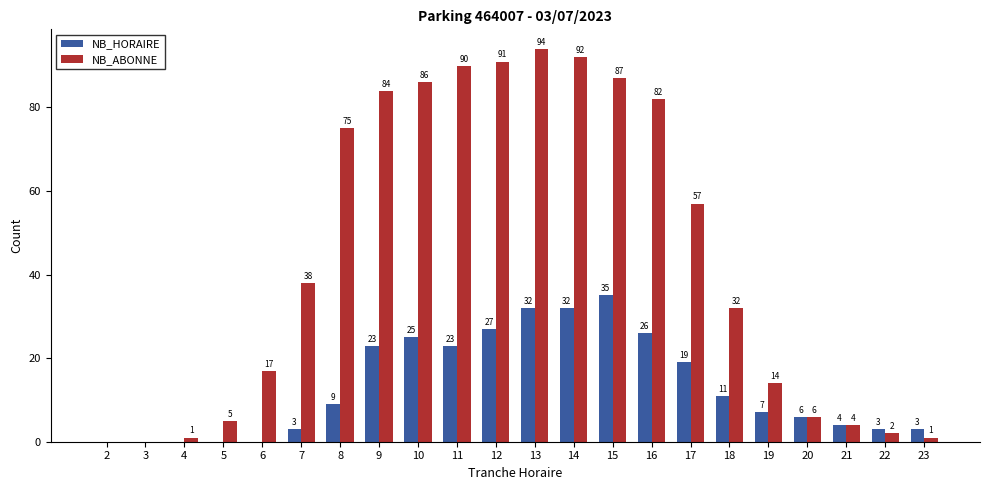

What is the difference between the NB_HORAIRE values at 19 and 18?

4